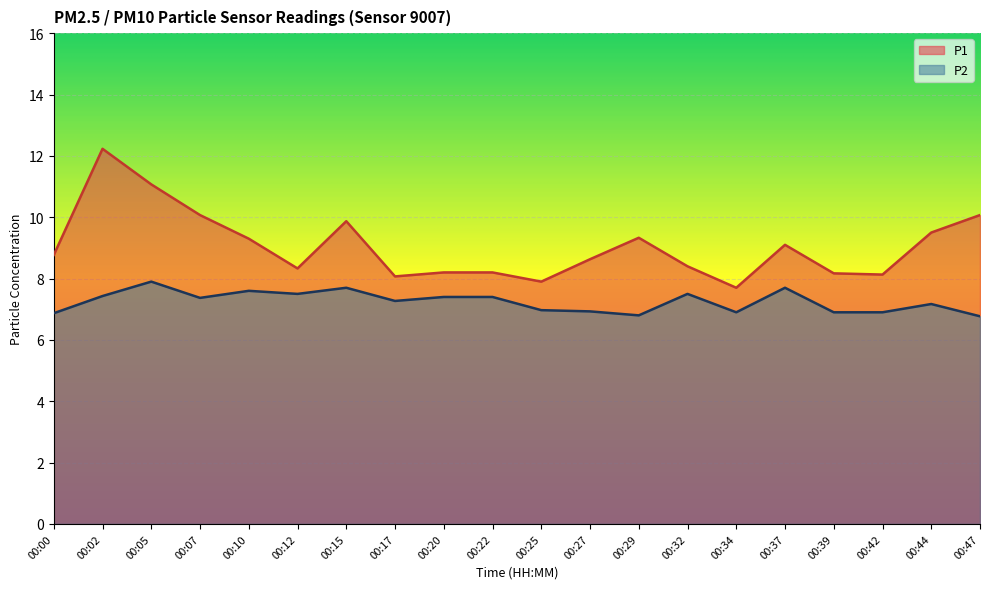

What is the total value across all series at 00:17?

15.3